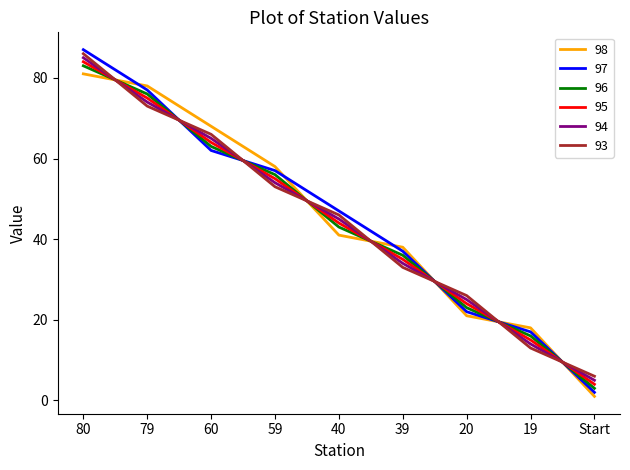

How many lines are shown in the chart?

6